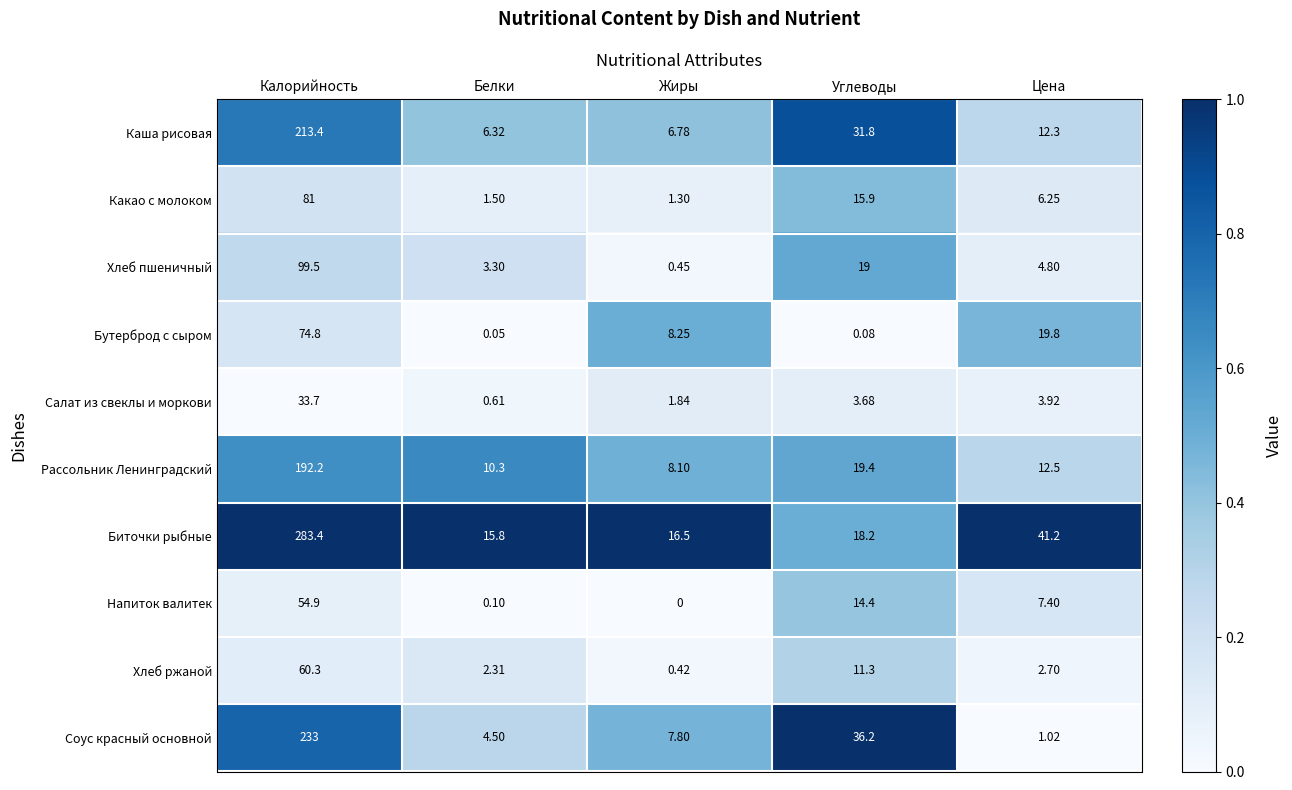

At which category is the sum across all series the highest?

Калорийность